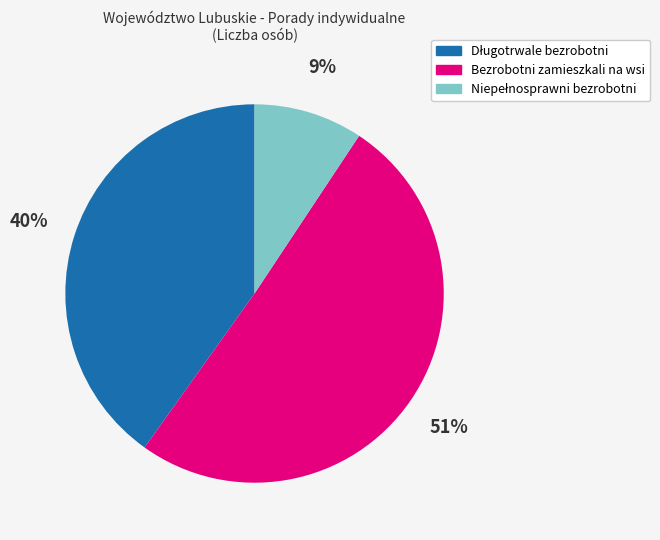

To the nearest percent, what percentage of the pie is Bezrobotni zamieszkali na wsi?

51%